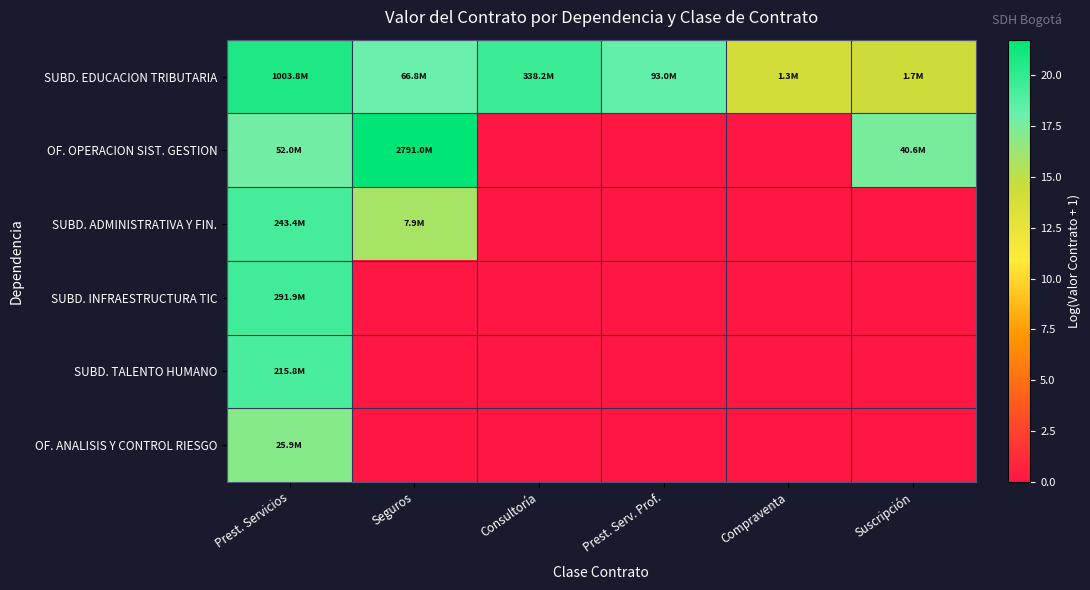

Reading left to right, list all the values displayed in this chart.

SUBD. EDUCACION TRIBUTARIA: Prest. Servicios=20.7	Seguros=18.0	Consultoría=19.6	Prest. Serv. Prof.=18.3	Compraventa=14.1	Suscripción=14.4
OF. OPERACION SIST. GESTION: Prest. Servicios=17.8	Seguros=21.7	Consultoría=0.0	Prest. Serv. Prof.=0.0	Compraventa=0.0	Suscripción=17.5
SUBD. ADMINISTRATIVA Y FIN.: Prest. Servicios=19.3	Seguros=15.9	Consultoría=0.0	Prest. Serv. Prof.=0.0	Compraventa=0.0	Suscripción=0.0
SUBD. INFRAESTRUCTURA TIC: Prest. Servicios=19.5	Seguros=0.0	Consultoría=0.0	Prest. Serv. Prof.=0.0	Compraventa=0.0	Suscripción=0.0
SUBD. TALENTO HUMANO: Prest. Servicios=19.2	Seguros=0.0	Consultoría=0.0	Prest. Serv. Prof.=0.0	Compraventa=0.0	Suscripción=0.0
OF. ANALISIS Y CONTROL RIESGO: Prest. Servicios=17.1	Seguros=0.0	Consultoría=0.0	Prest. Serv. Prof.=0.0	Compraventa=0.0	Suscripción=0.0